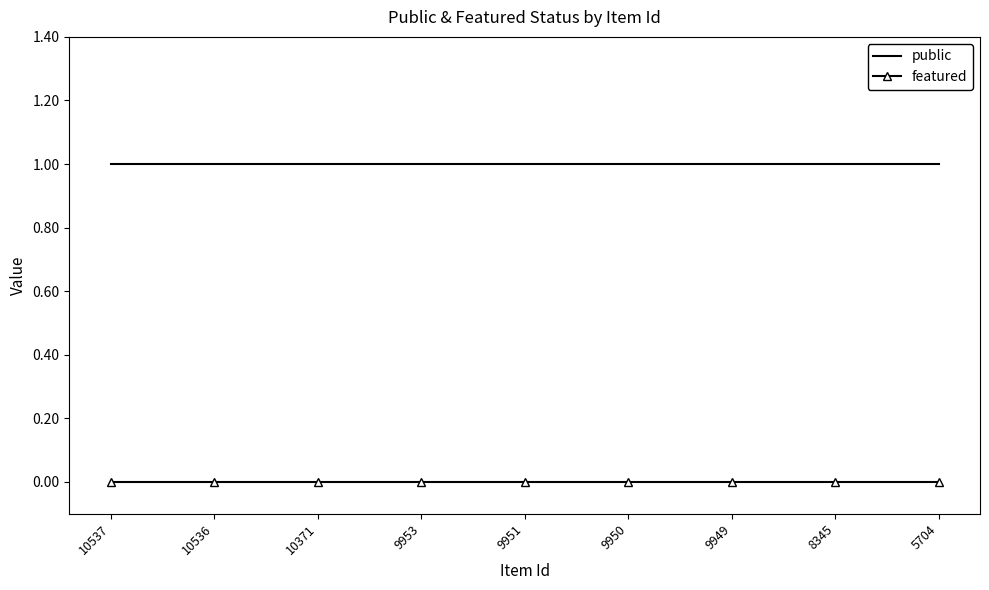

Is it true that public equals 1 at 10371?

True